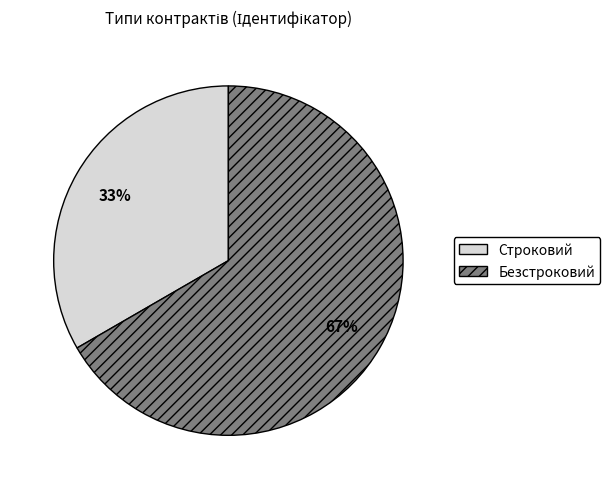

Is it true that Безстроковий is 74% of the pie?

False